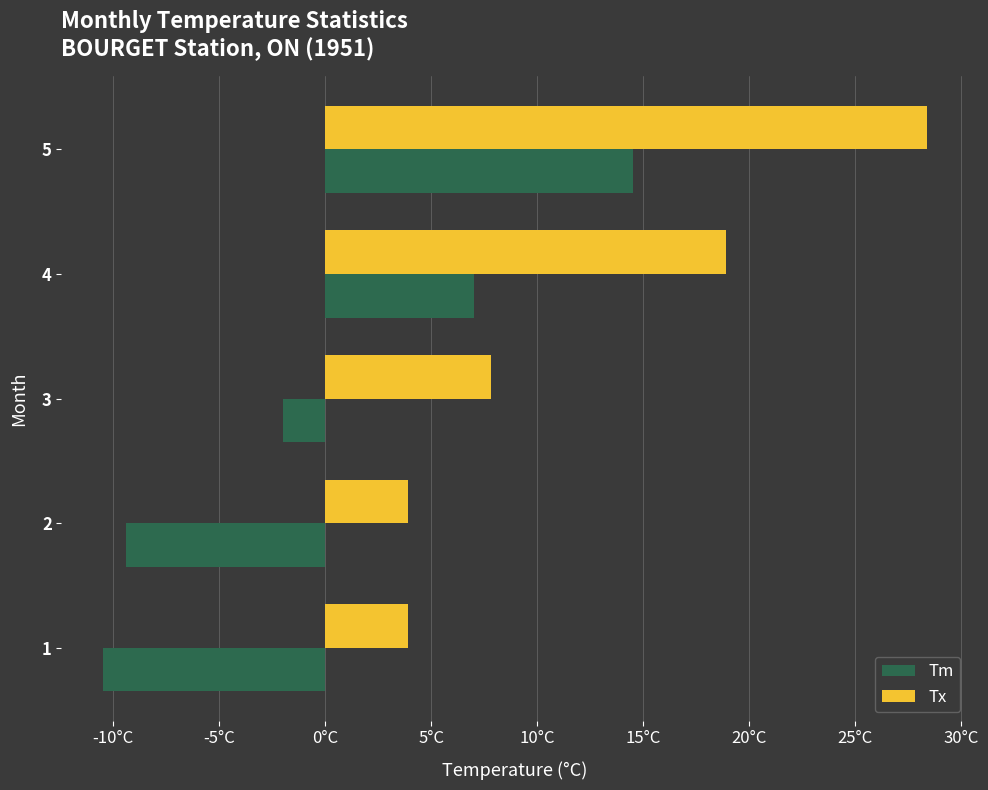

What is the difference between the second highest and second lowest values in the Tm series?

16.4